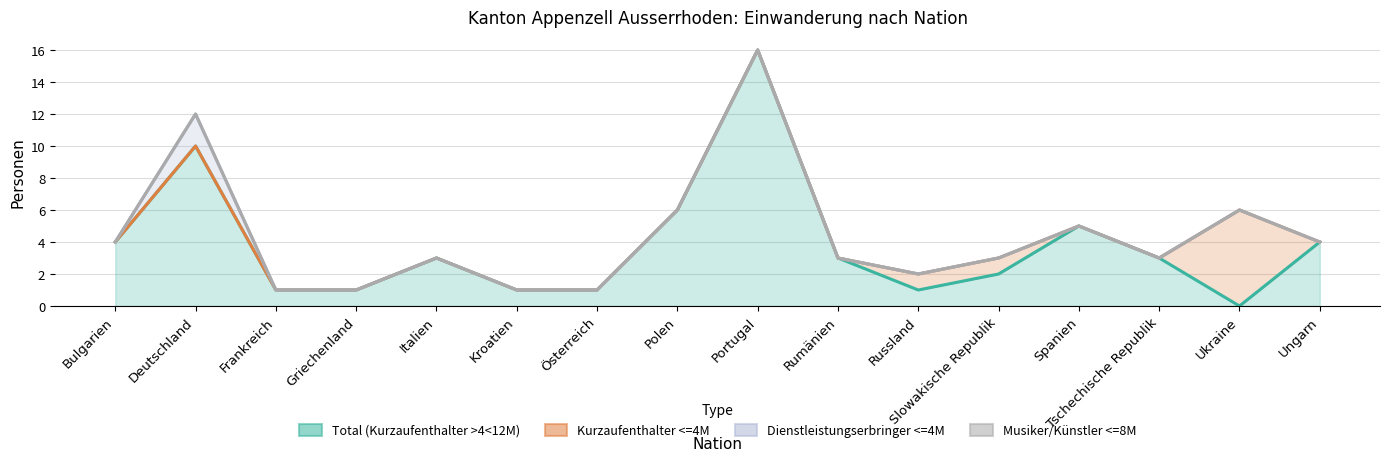

Which label corresponds to the smallest value in the chart?

Ukraine